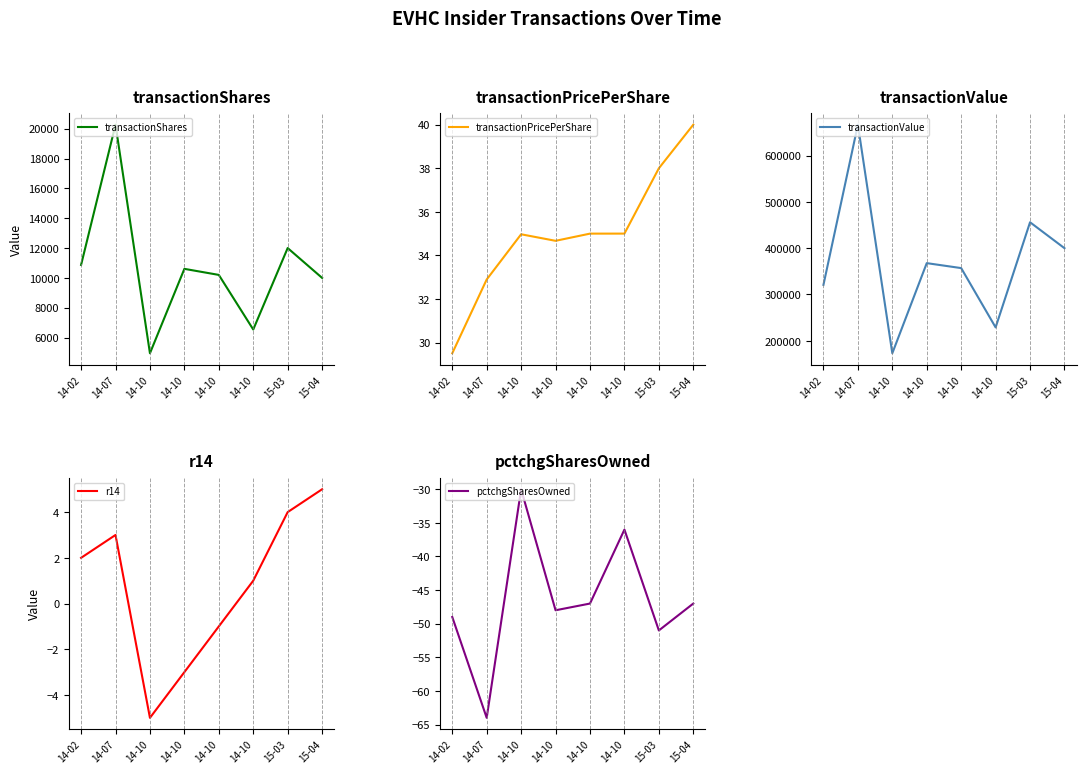

True or false: transactionPricePerShare has more than 2 points higher than both neighbors.

False